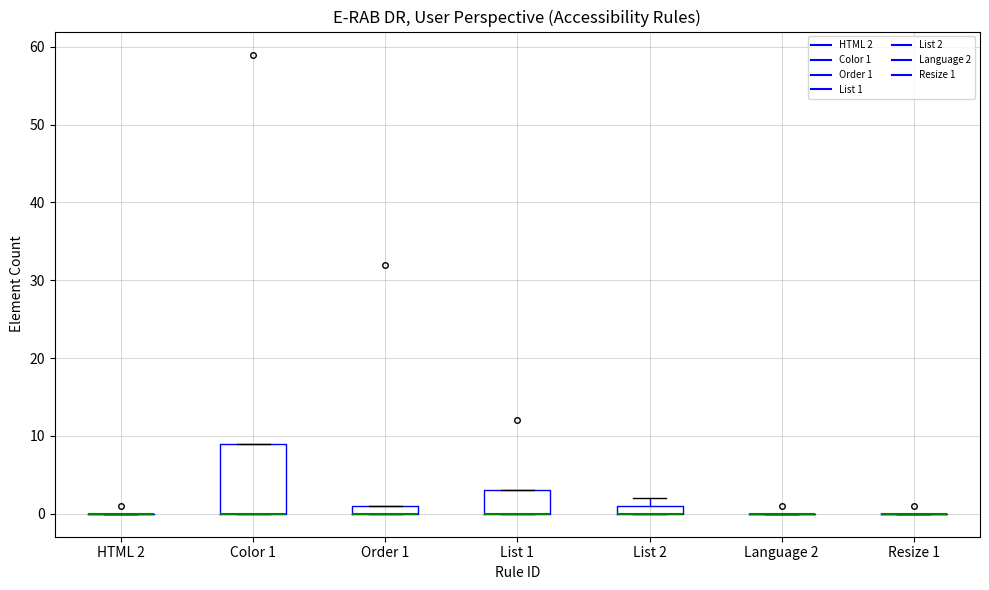

Which box is the tallest, from its lower edge to its upper edge?

Color 1